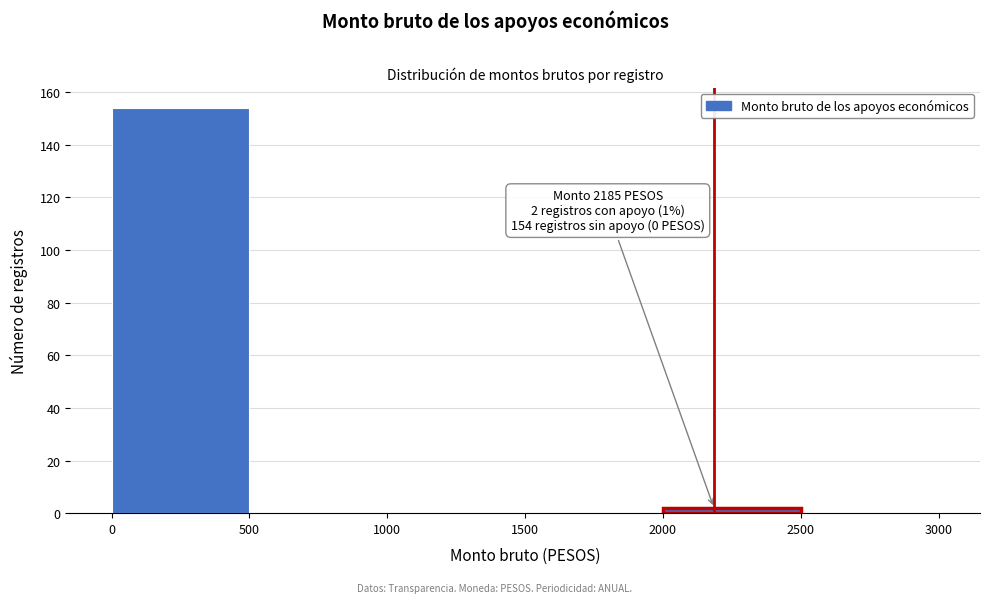

Over which range of the x-axis is the bar tallest?

0 to 500